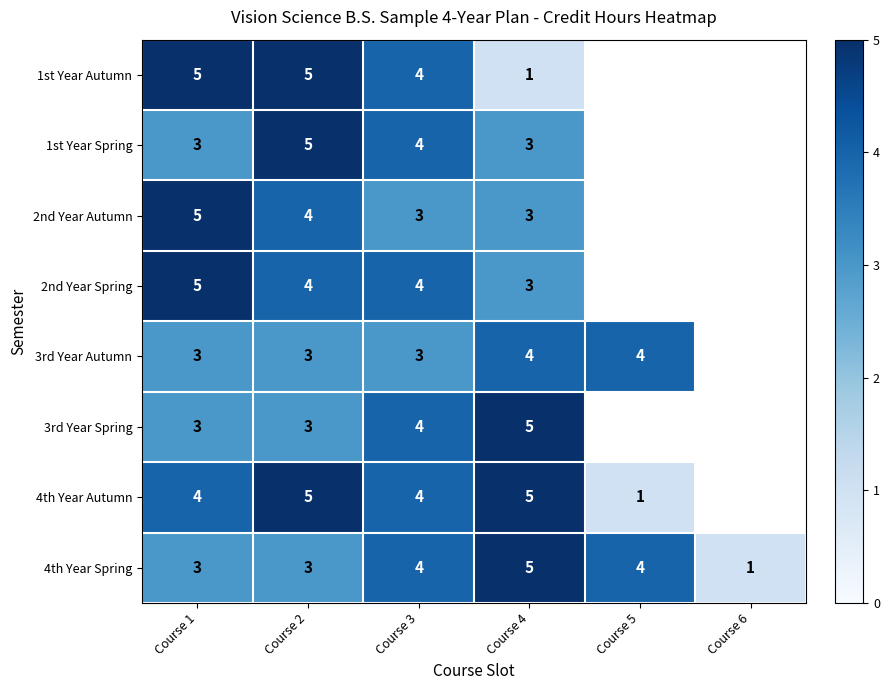

The value of 2nd Year Spring at Course 4 is 4.2. True or false?

False